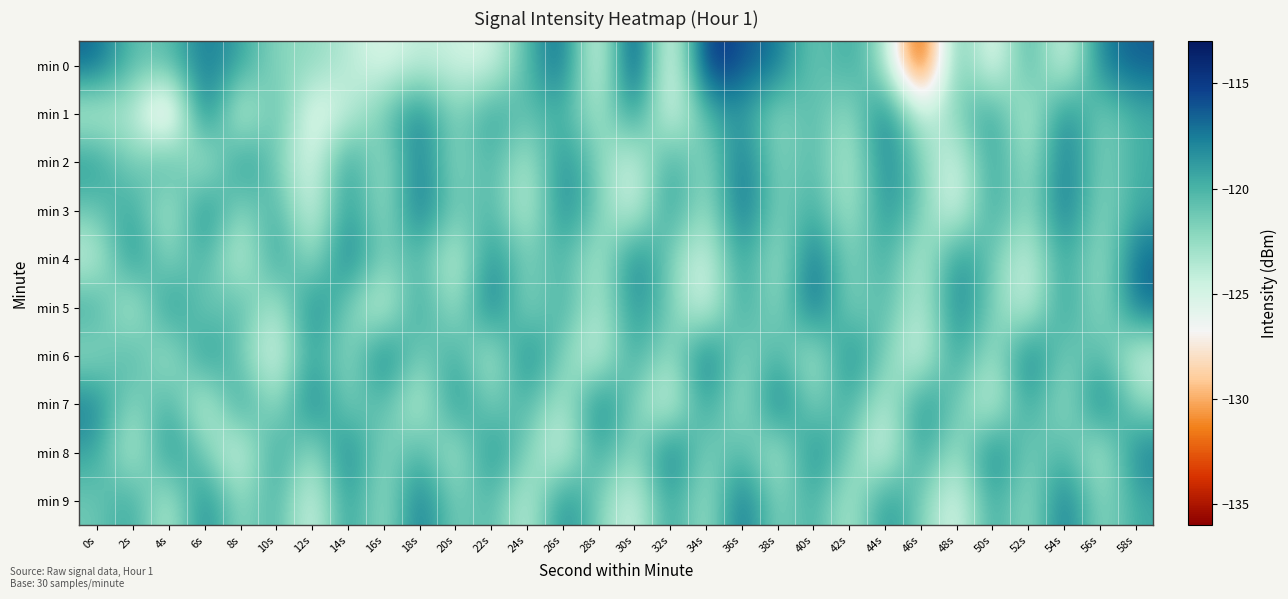

Reading left to right, transcribe all the data shown in this chart.

min 0: 0s=-116.7	2s=-120.8	4s=-120.7	6s=-117.2	8s=-119.2	10s=-122.2	12s=-122.3	14s=-123.7	16s=-125.4	18s=-123.9	20s=-124.6	22s=-125.1	24s=-120.3	26s=-116.2	28s=-126.8	30s=-113.6	32s=-127.8	34s=-114.0	36s=-116.2	38s=-117.2	40s=-121.6	42s=-119.1	44s=-122.9	46s=-135.4	48s=-119.6	50s=-127.0	52s=-119.0	54s=-125.9	56s=-117.6	58s=-116.4
min 1: 0s=-124.3	2s=-123.1	4s=-130.5	6s=-115.8	8s=-125.9	10s=-119.6	12s=-126.4	14s=-124.2	16s=-121.3	18s=-117.4	20s=-122.5	22s=-118.8	24s=-121.0	26s=-119.5	28s=-124.0	30s=-117.8	32s=-126.2	34s=-120.1	36s=-118.3	38s=-122.7	40s=-119.9	42s=-123.4	44s=-116.6	46s=-125.1	48s=-121.8	50s=-118.5	52s=-124.9	54s=-117.2	56s=-122.1	58s=-119.7
min 2: 0s=-118.5	2s=-122.3	4s=-119.1	6s=-124.7	8s=-117.8	10s=-121.4	12s=-125.9	14s=-118.2	16s=-123.6	18s=-116.9	20s=-122.8	22s=-119.5	24s=-124.2	26s=-117.6	28s=-121.9	30s=-125.3	32s=-118.7	34s=-123.1	36s=-116.4	38s=-122.5	40s=-119.8	42s=-124.4	44s=-117.3	46s=-121.7	48s=-125.6	50s=-118.4	52s=-123.8	54s=-116.7	56s=-122.2	58s=-119.6
min 3: 0s=-121.2	2s=-118.8	4s=-124.5	6s=-117.1	8s=-122.9	10s=-119.3	12s=-125.7	14s=-118.0	16s=-123.4	18s=-116.6	20s=-122.0	22s=-119.7	24s=-124.8	26s=-117.4	28s=-121.6	30s=-125.2	32s=-118.3	34s=-123.7	36s=-116.2	38s=-122.4	40s=-119.1	42s=-124.1	44s=-117.9	46s=-121.5	48s=-125.8	50s=-118.6	52s=-123.2	54s=-116.5	56s=-122.7	58s=-119.4
min 4: 0s=-124.6	2s=-117.5	4s=-122.8	6s=-119.2	8s=-125.4	10s=-118.1	12s=-123.5	14s=-116.8	16s=-122.2	18s=-119.9	20s=-125.0	22s=-117.7	24s=-122.1	26s=-119.6	28s=-124.3	30s=-117.0	32s=-121.8	34s=-125.5	36s=-118.2	38s=-123.9	40s=-116.3	42s=-122.6	44s=-119.0	46s=-124.7	48s=-117.8	50s=-121.3	52s=-125.1	54s=-118.5	56s=-123.6	58s=-116.7
min 5: 0s=-119.3	2s=-124.9	4s=-117.6	6s=-122.0	8s=-119.7	10s=-124.4	12s=-117.2	14s=-121.6	16s=-125.3	18s=-118.4	20s=-123.8	22s=-116.5	24s=-122.9	26s=-119.1	28s=-124.2	30s=-117.9	32s=-121.4	34s=-125.7	36s=-118.6	38s=-123.1	40s=-116.1	42s=-122.5	44s=-119.8	46s=-124.6	48s=-117.3	50s=-121.7	52s=-125.0	54s=-118.2	56s=-123.4	58s=-116.9
min 6: 0s=-122.7	2s=-119.4	4s=-124.1	6s=-117.8	8s=-121.5	10s=-125.8	12s=-118.5	14s=-123.2	16s=-116.6	18s=-122.3	20s=-119.0	22s=-124.5	24s=-117.1	26s=-121.9	28s=-125.2	30s=-118.7	32s=-123.6	34s=-116.3	36s=-122.8	38s=-119.5	40s=-124.2	42s=-117.4	44s=-121.7	46s=-125.6	48s=-118.3	50s=-123.9	52s=-116.7	54s=-122.1	56s=-119.8	58s=-124.8
min 7: 0s=-117.5	2s=-122.9	4s=-119.2	6s=-125.4	8s=-118.1	10s=-123.5	12s=-116.8	14s=-122.2	16s=-119.9	18s=-125.0	20s=-117.7	22s=-122.1	24s=-119.6	26s=-124.3	28s=-117.0	30s=-121.8	32s=-125.5	34s=-118.2	36s=-123.9	38s=-116.3	40s=-122.6	42s=-119.0	44s=-124.7	46s=-117.8	48s=-121.3	50s=-125.1	52s=-118.5	54s=-123.6	56s=-116.7	58s=-122.4
min 8: 0s=-119.1	2s=-124.7	4s=-117.8	6s=-121.4	8s=-125.9	10s=-118.2	12s=-123.6	14s=-116.9	16s=-122.8	18s=-119.5	20s=-124.2	22s=-117.6	24s=-121.9	26s=-125.3	28s=-118.7	30s=-123.1	32s=-116.4	34s=-122.5	36s=-119.8	38s=-124.4	40s=-117.3	42s=-121.7	44s=-125.6	46s=-118.4	48s=-123.8	50s=-116.7	52s=-122.2	54s=-119.6	56s=-124.5	58s=-117.5
min 9: 0s=-121.3	2s=-118.9	4s=-124.6	6s=-117.2	8s=-123.0	10s=-119.4	12s=-125.8	14s=-118.1	16s=-123.5	18s=-116.7	20s=-122.1	22s=-119.8	24s=-124.9	26s=-117.5	28s=-121.7	30s=-125.4	32s=-118.4	34s=-123.8	36s=-116.3	38s=-122.6	40s=-119.2	42s=-124.3	44s=-118.0	46s=-121.6	48s=-125.9	50s=-118.7	52s=-123.3	54s=-116.6	56s=-122.8	58s=-119.5